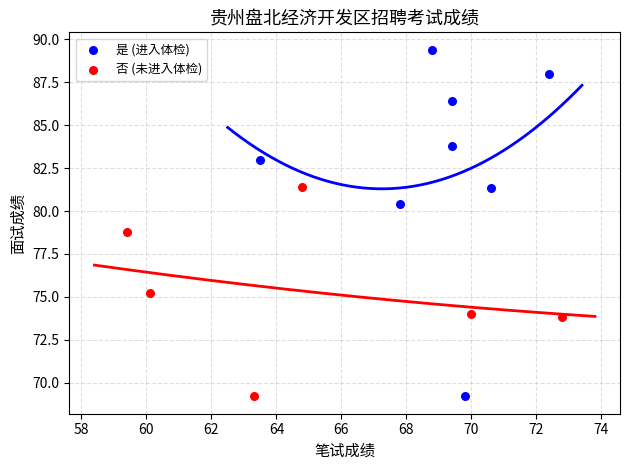

Which series reaches the maximum Y coordinate?

是 (进入体检)